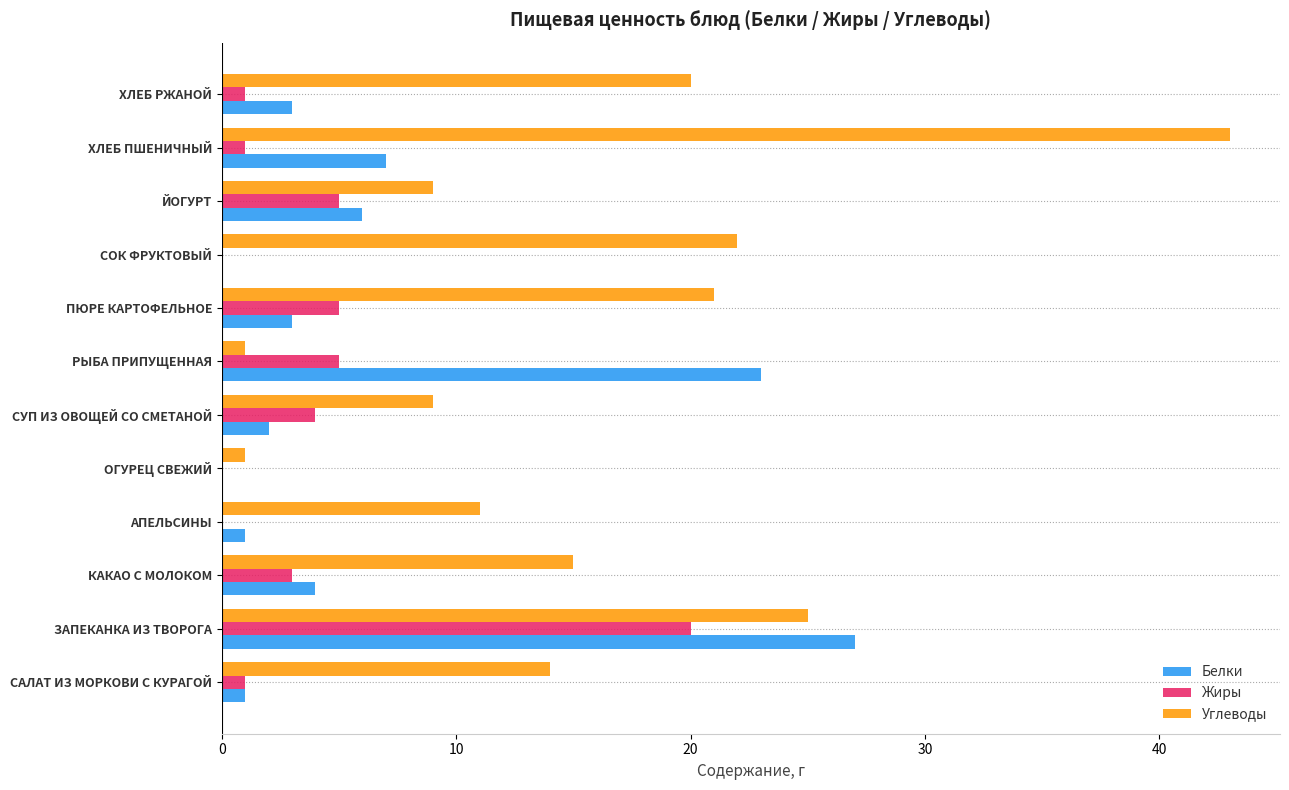

At which label does Белки reach its peak?

ЗАПЕКАНКА ИЗ ТВОРОГА